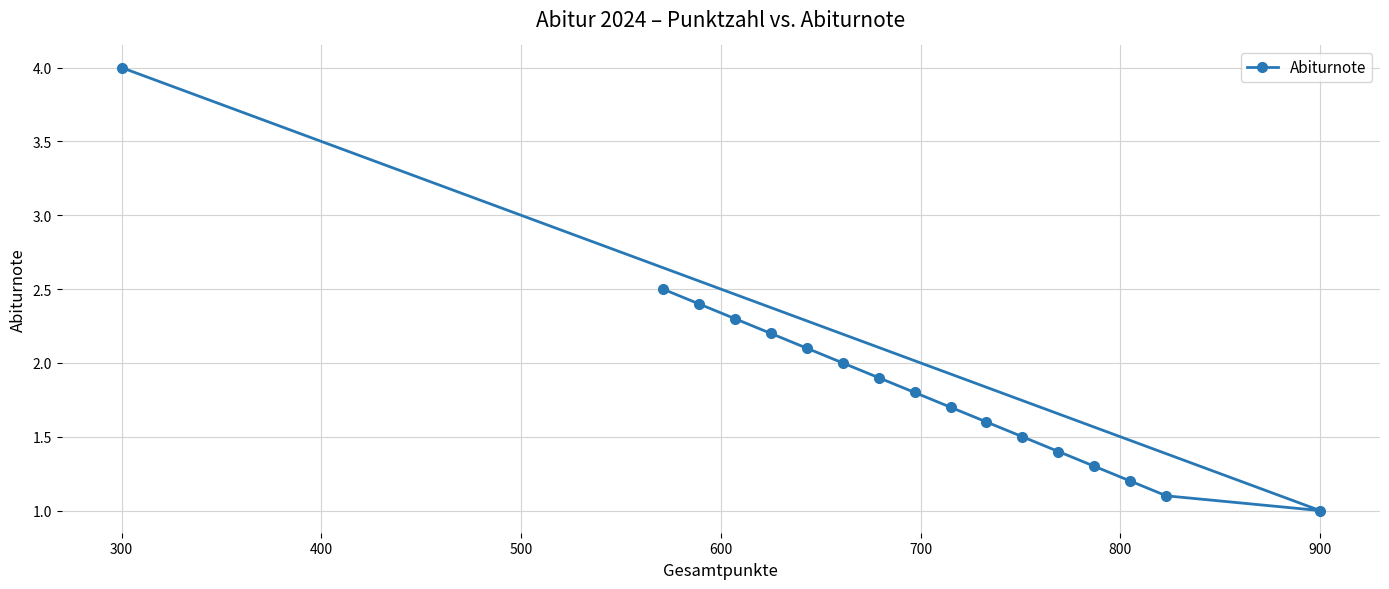

True or false: the data shows 5.9 at 300.

False